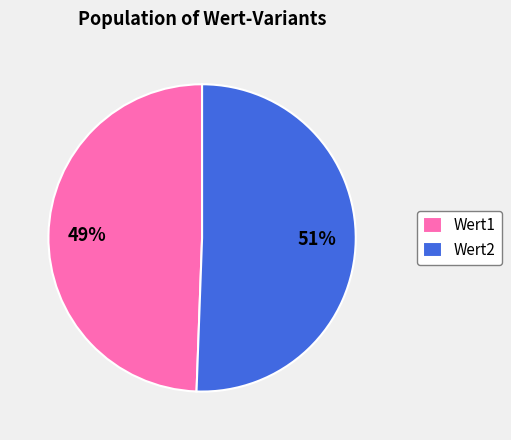

To the nearest percent, what is the average slice percentage?

50%